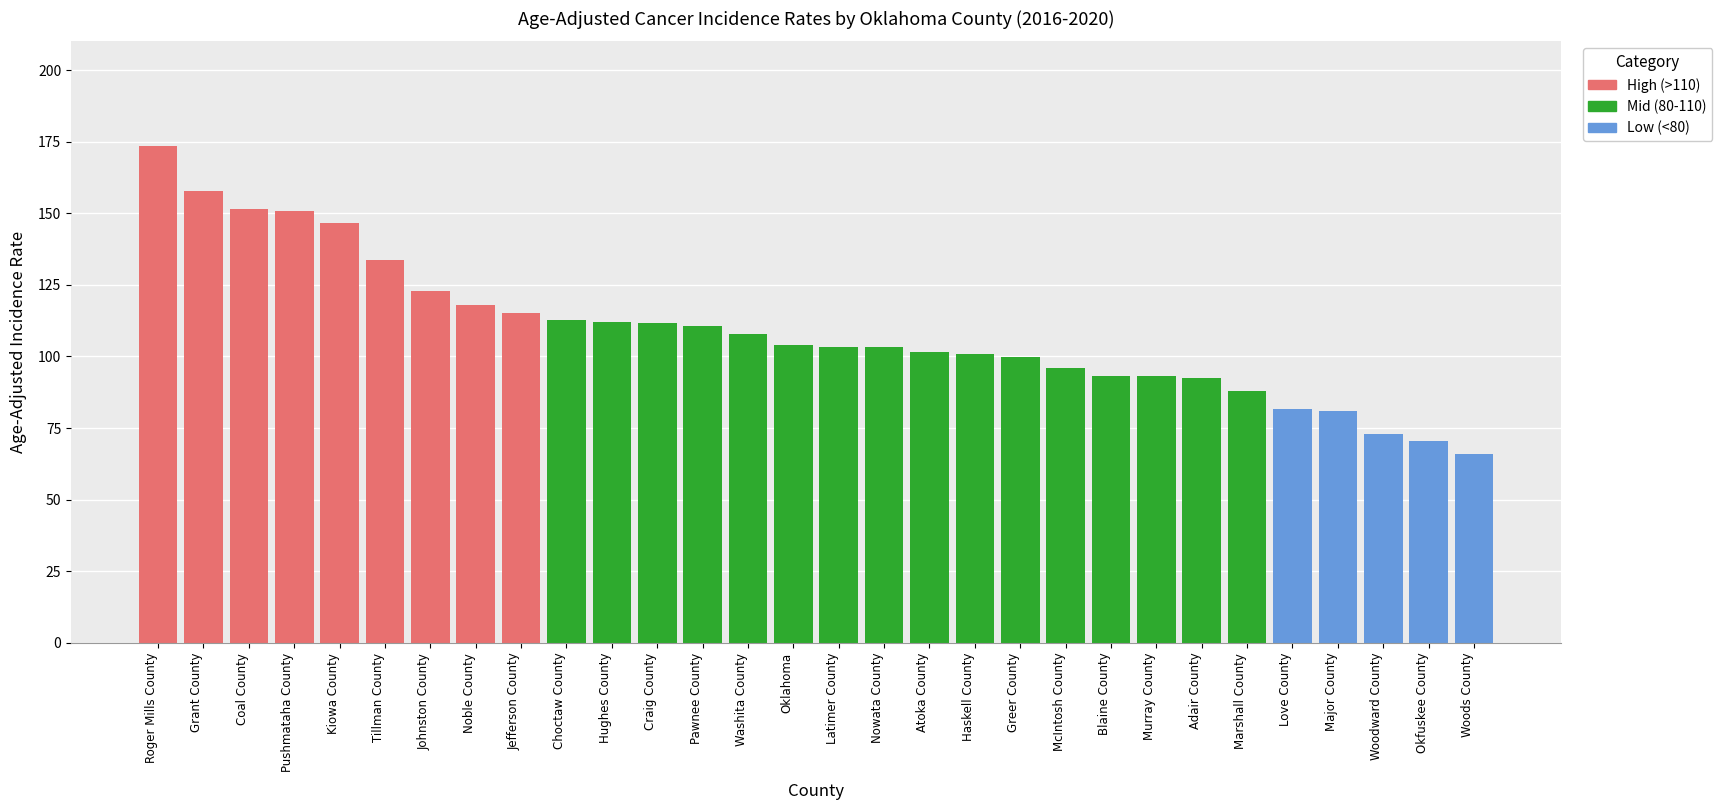

Reading left to right, list all the values displayed in this chart.

Roger Mills County=173.4	Grant County=157.8	Coal County=151.3	Pushmataha County=150.8	Kiowa County=146.6	Tillman County=133.6	Johnston County=122.8	Noble County=118.1	Jefferson County=115.1	Choctaw County=112.6	Hughes County=112.0	Craig County=111.5	Pawnee County=110.6	Washita County=107.9	Oklahoma=104.0	Latimer County=103.4	Nowata County=103.2	Atoka County=101.5	Haskell County=100.7	Greer County=99.9	McIntosh County=96.1	Blaine County=93.3	Murray County=93.2	Adair County=92.3	Marshall County=88.1	Love County=81.6	Major County=81.0	Woodward County=72.8	Okfuskee County=70.5	Woods County=65.8